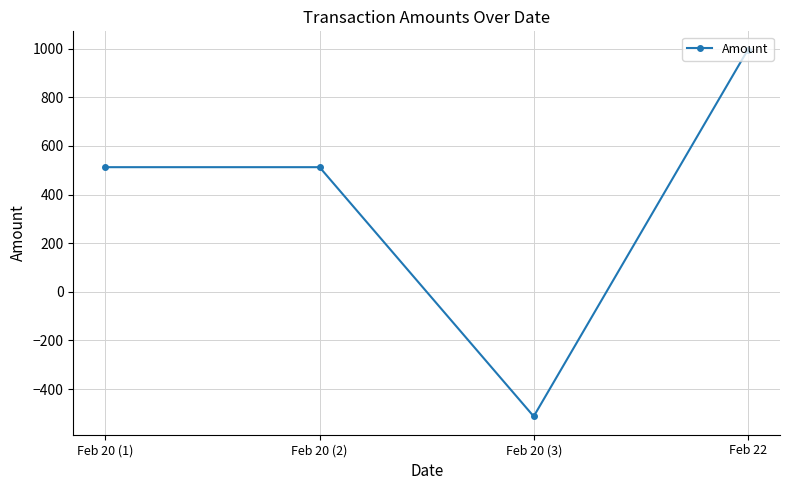

Read the value at Feb 20 (3).

-512.6